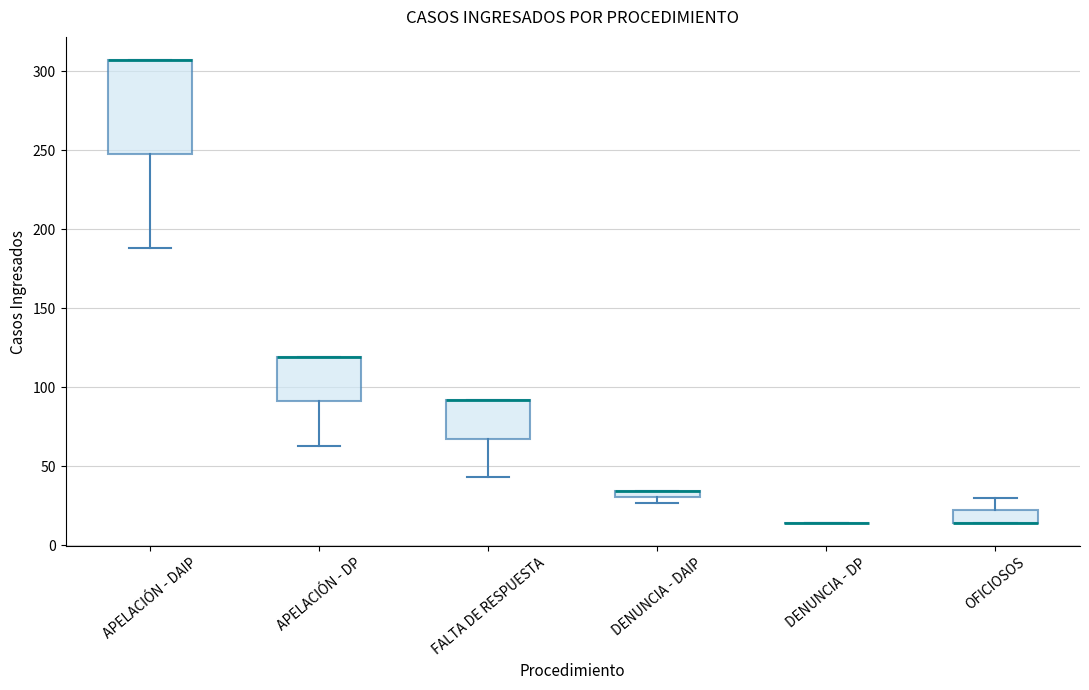

Which box is the tallest, from its lower edge to its upper edge?

APELACIÓN - DAIP